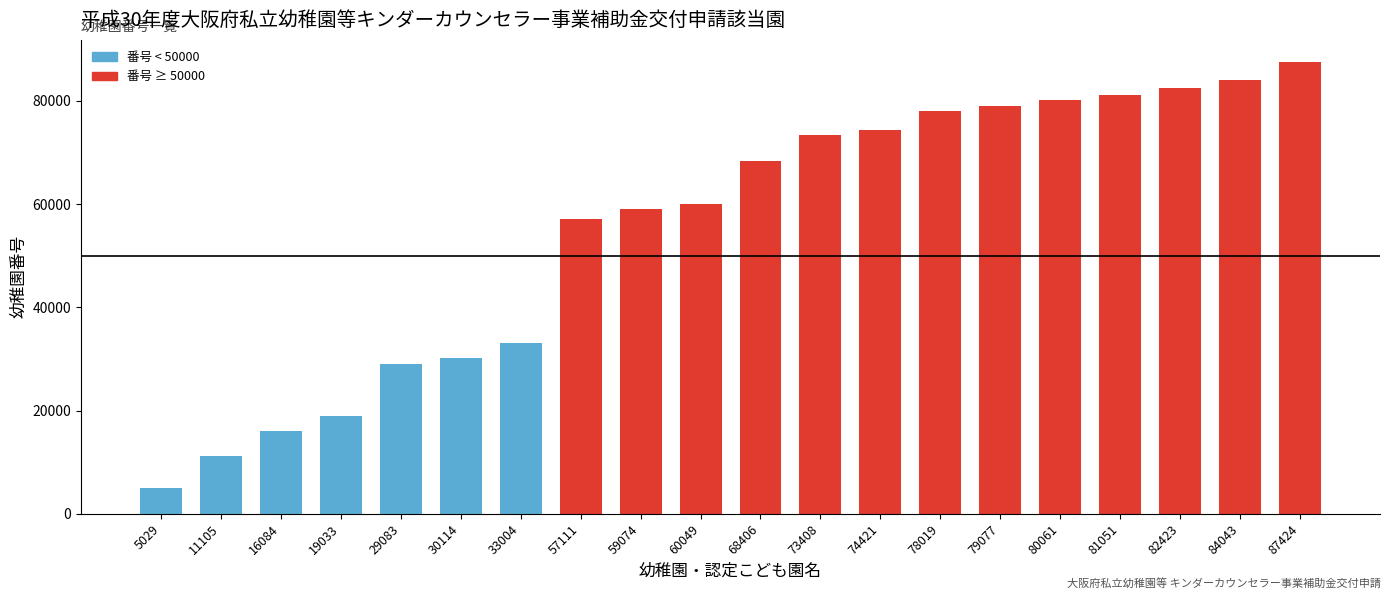

The chart shows a value of 80061 at 80061. True or false?

True